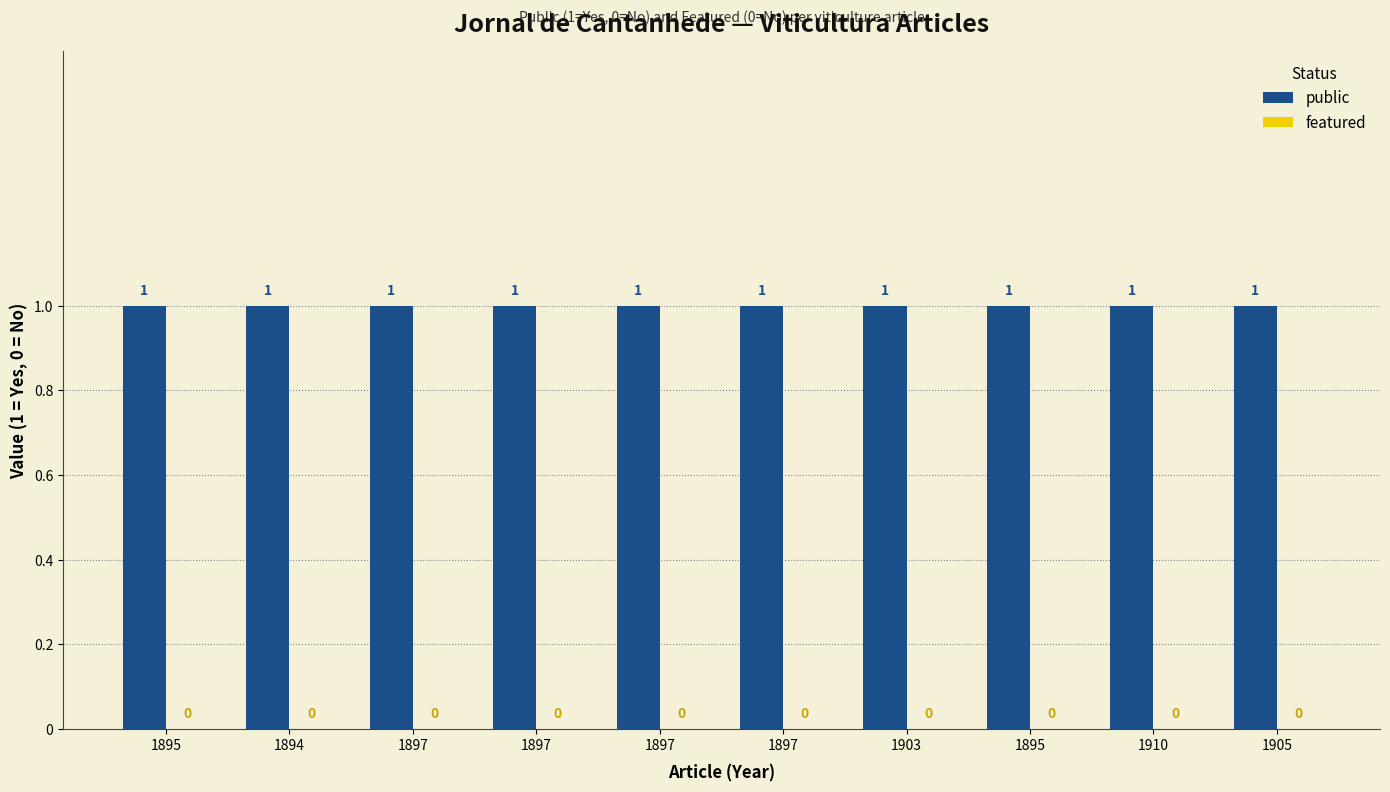

At 1897, list the series in order from smallest to largest.

featured, public